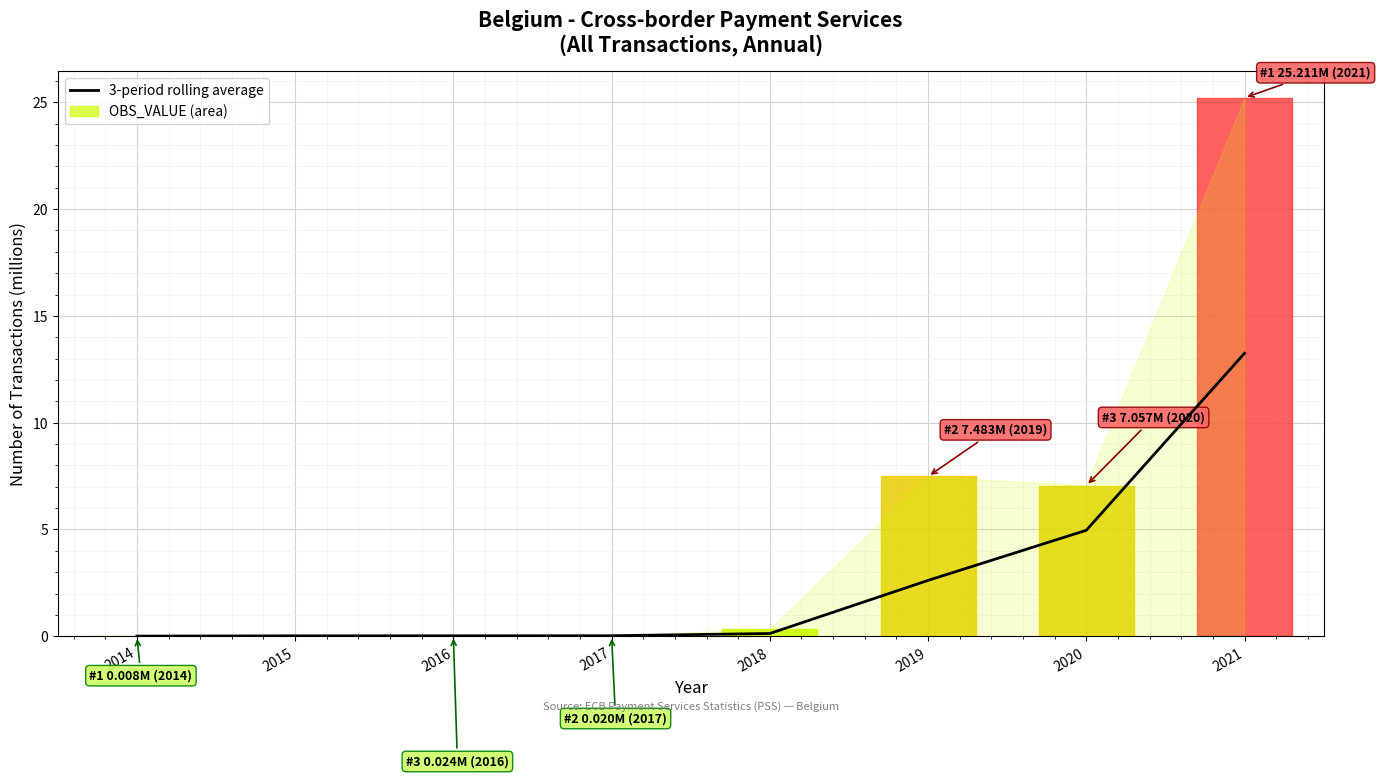

Which has a higher value, 2016 or 2019?

2019